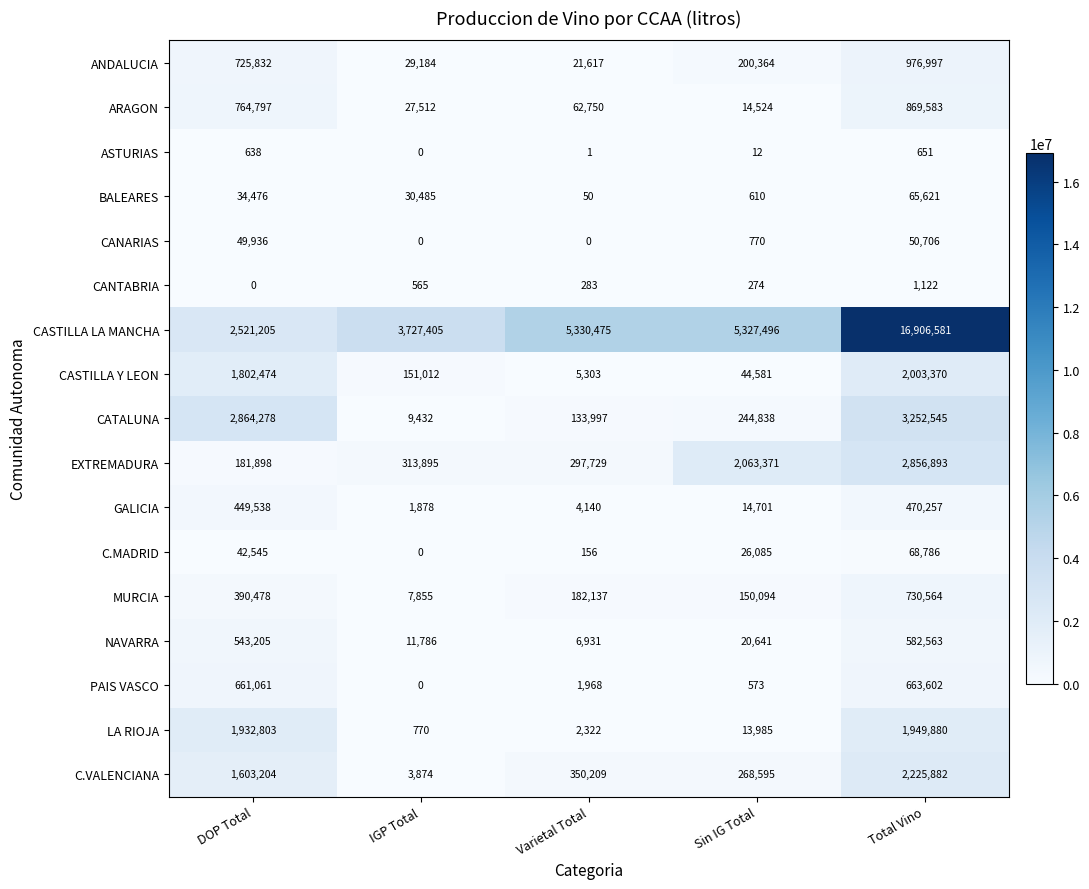

What is the difference between the second highest and second lowest values in the C.MADRID series?

42389